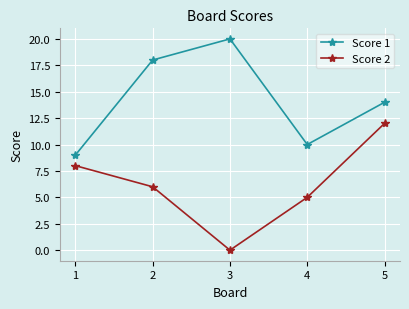

What is the sum of all Score 1 values?

71